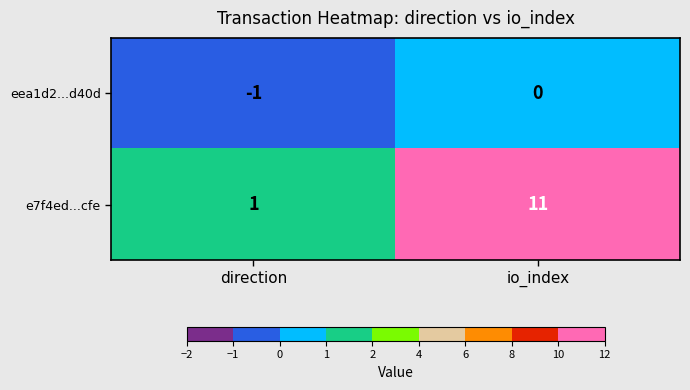

Between direction and io_index, which series saw the biggest shift?

e7f4ed...cfe